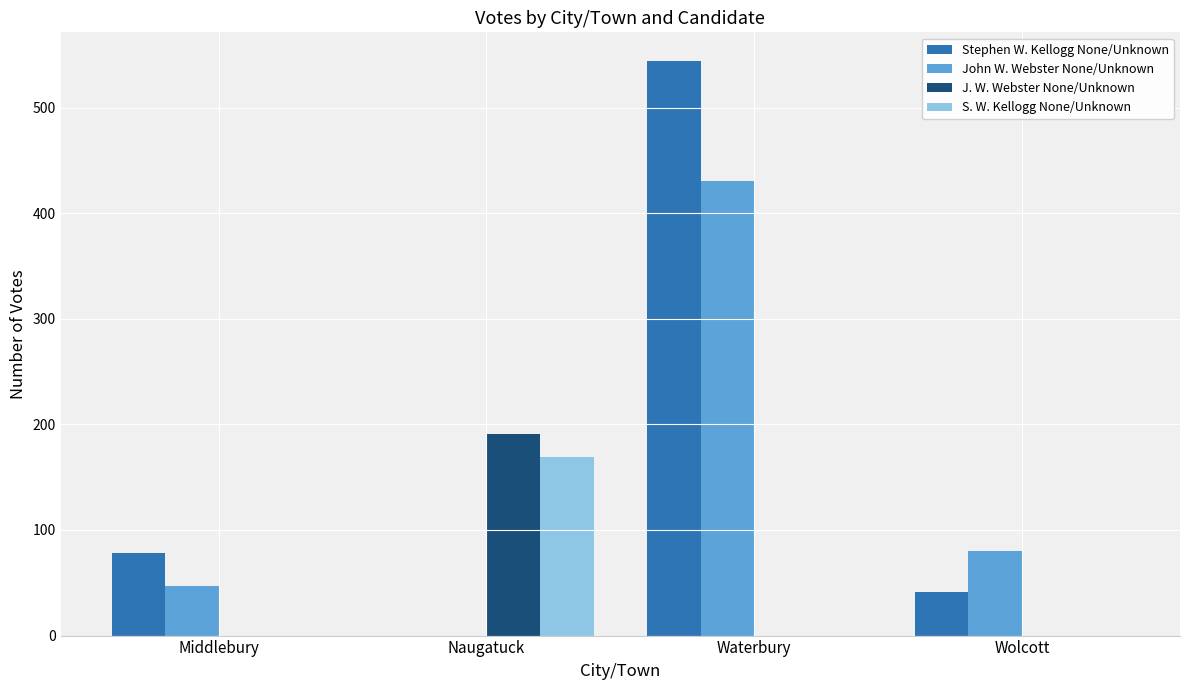

The value of John W. Webster None/Unknown at Wolcott is 80. True or false?

True